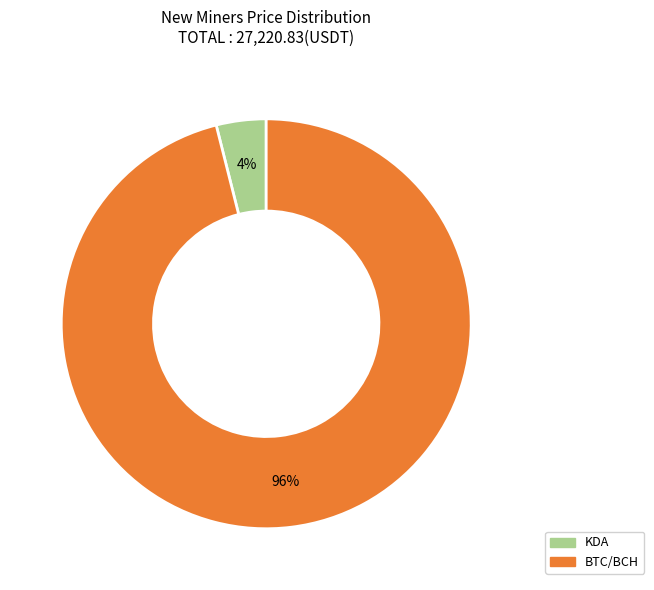

Is there any slice that represents more than half of the pie?

Yes